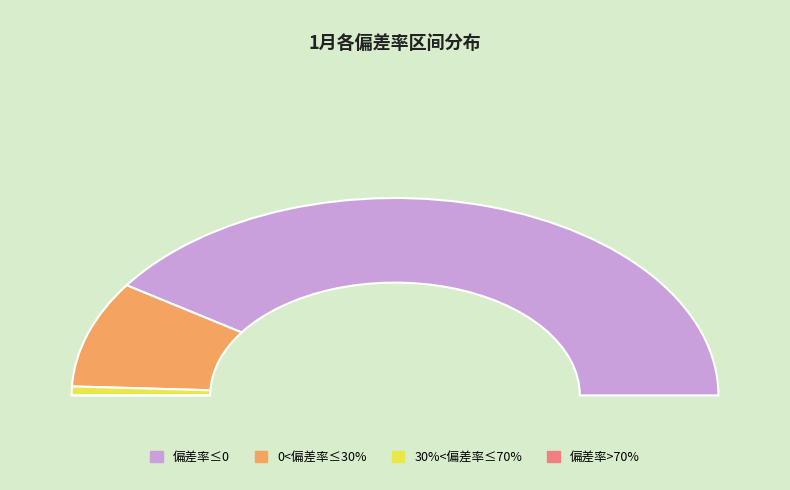

Which category has the smallest portion of the pie?

偏差率>70%